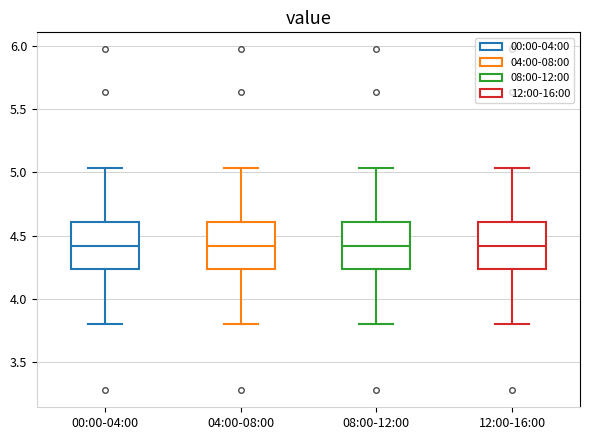

Where does the lower whisker of the box for 00:00-04:00 end on the y-axis? The values are not printed on the chart, so give them approximately, as read against the axis.

3.80